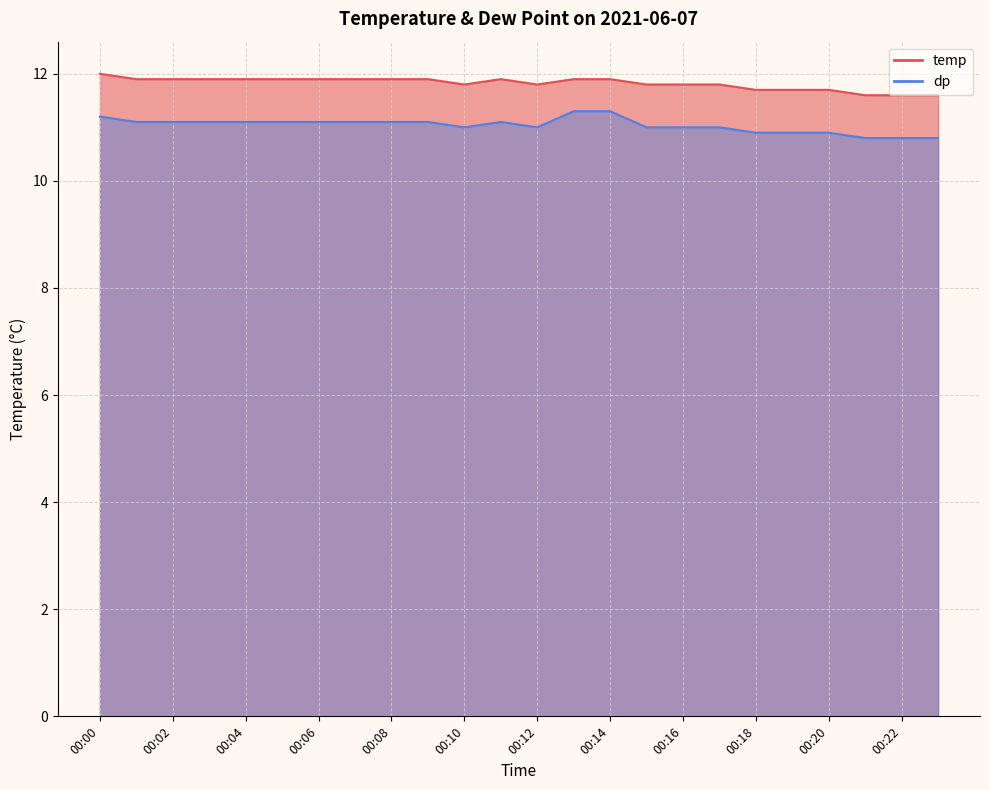

What is the value of the dp point at the 12th from the left?

11.1